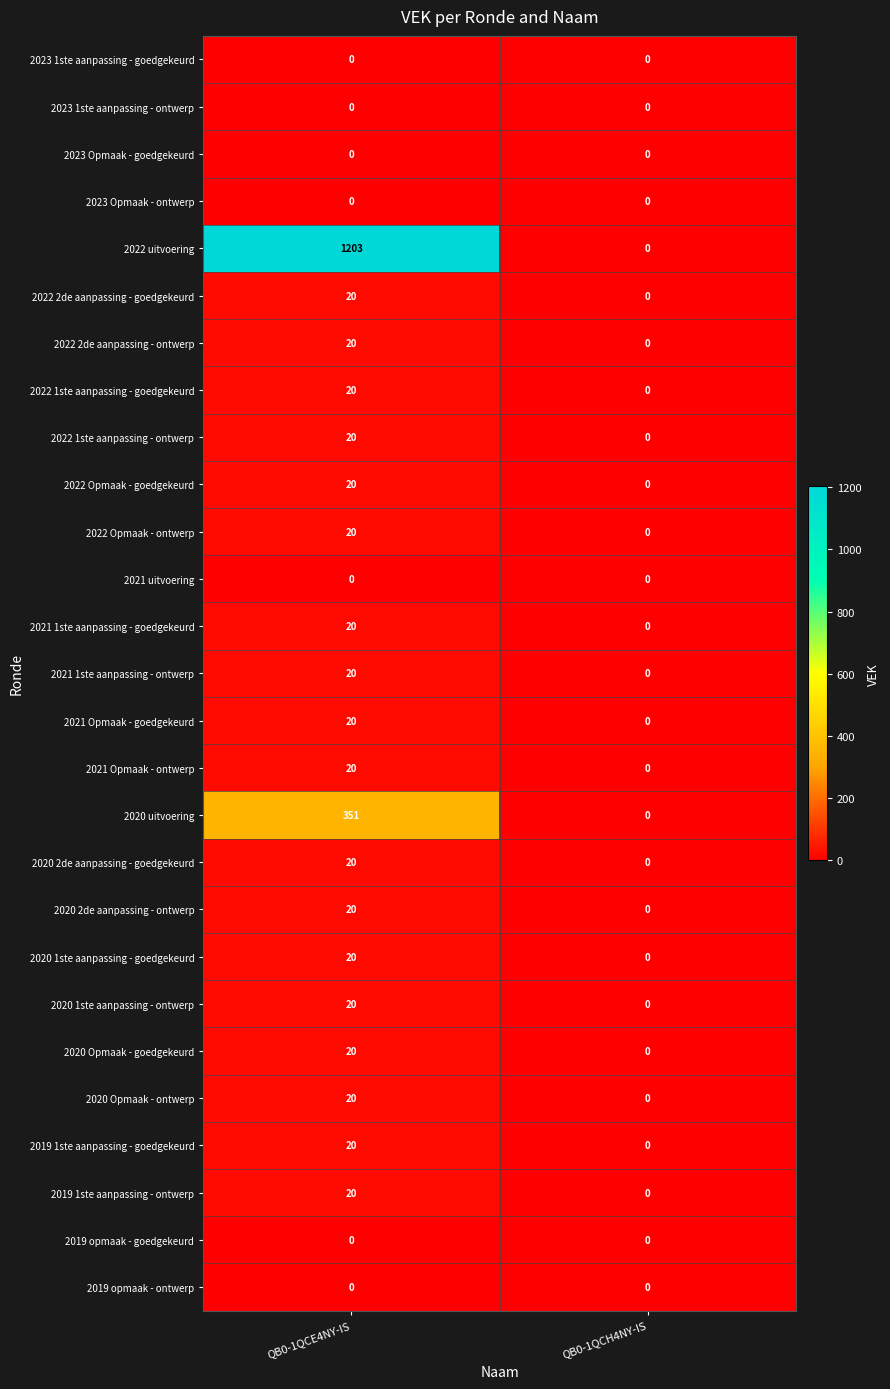

List the labels in order of 2022 Opmaak - ontwerp value, largest first.

QB0-1QCE4NY-IS, QB0-1QCH4NY-IS